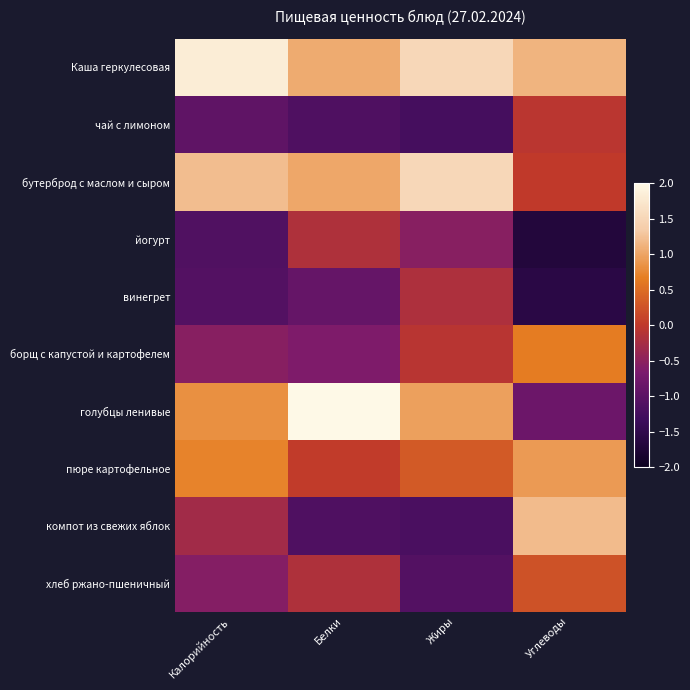

What is the spread (max minus min) of values at Жиры?

2.7